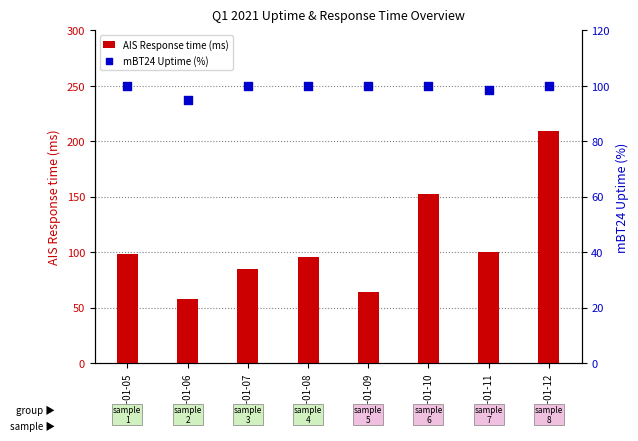

At how many categories does at least one series exceed 150?

2